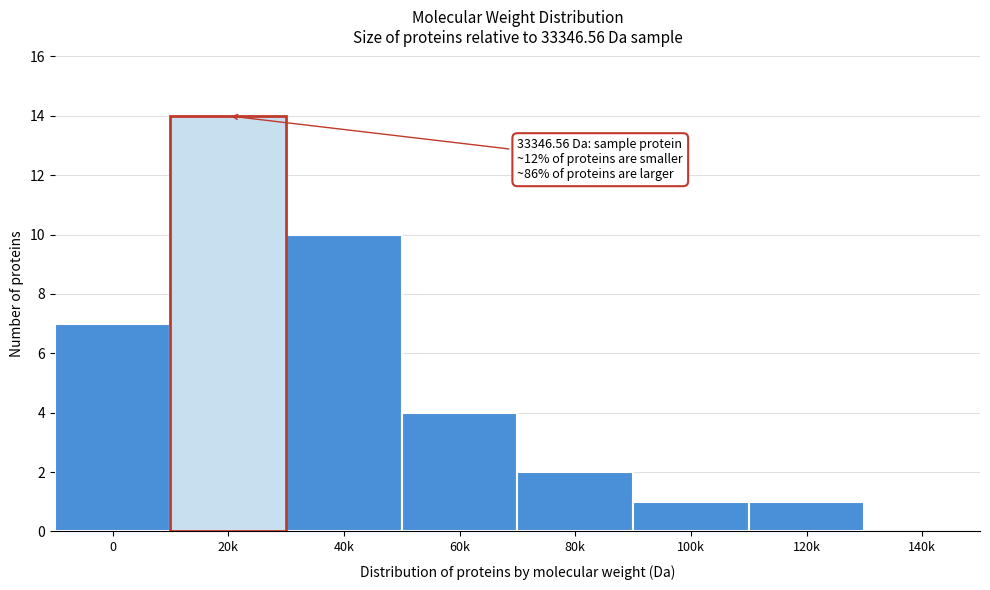

Reading right to left, transcribe all the data shown in this chart.

140k=0	120k=1	100k=1	80k=2	60k=4	40k=10	20k=14	0=7